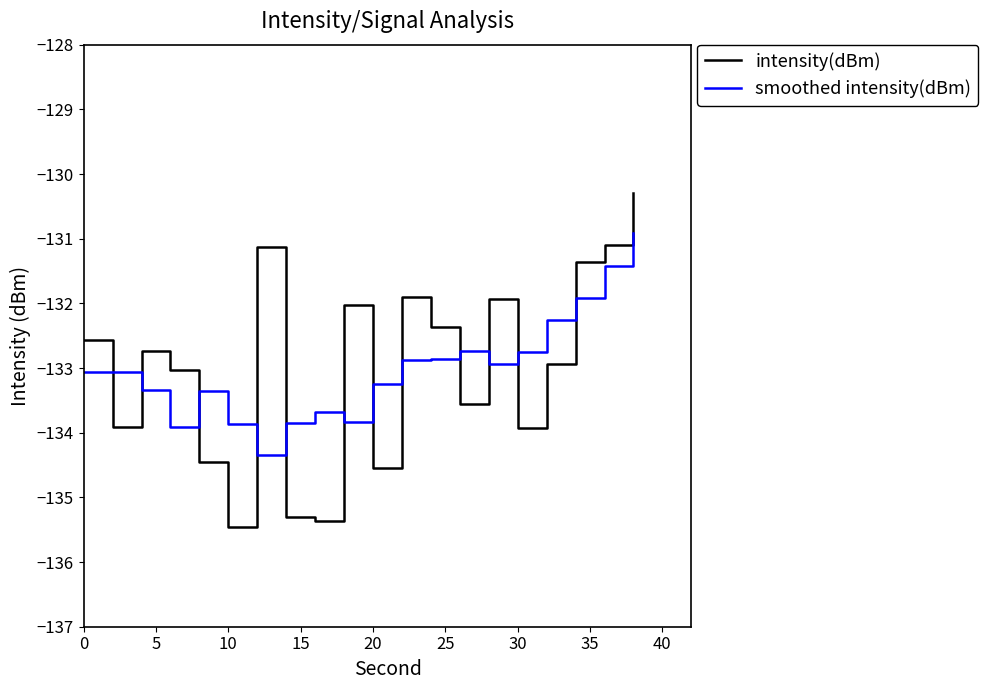

Which series has the widest spread of values?

intensity(dBm)